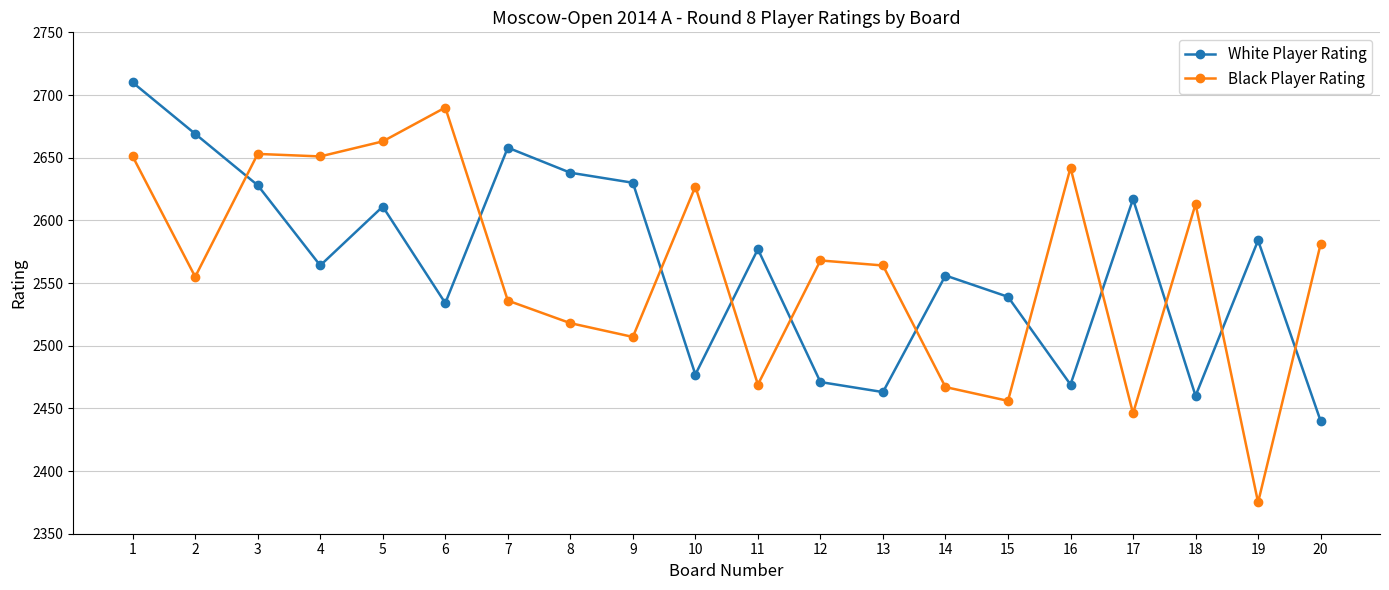

How many lines are shown in the chart?

2